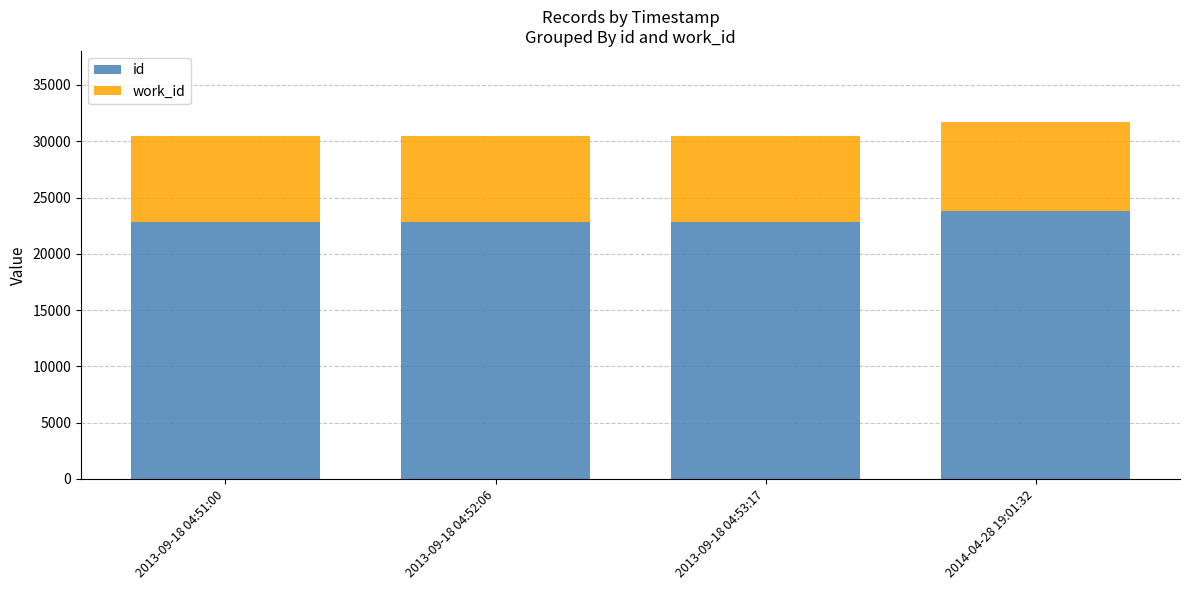

What is the approximate value of id at 2013-09-18 04:51:00?

22786